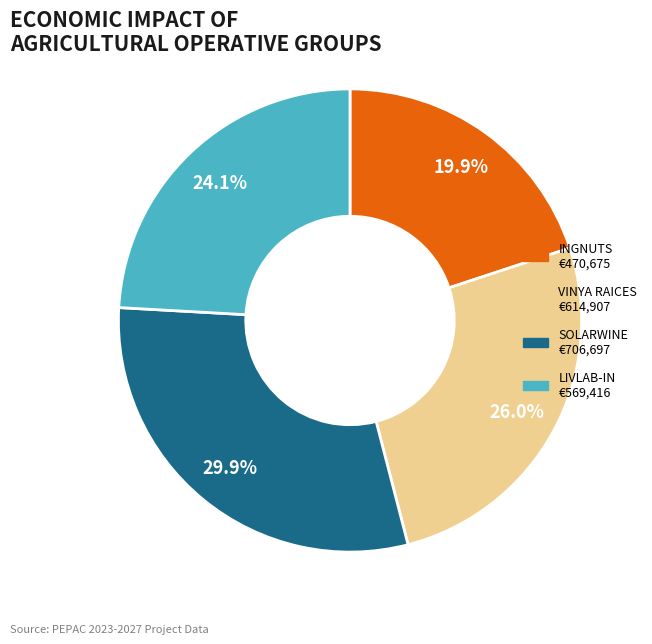

Is INGNUTS the majority of the pie?

No